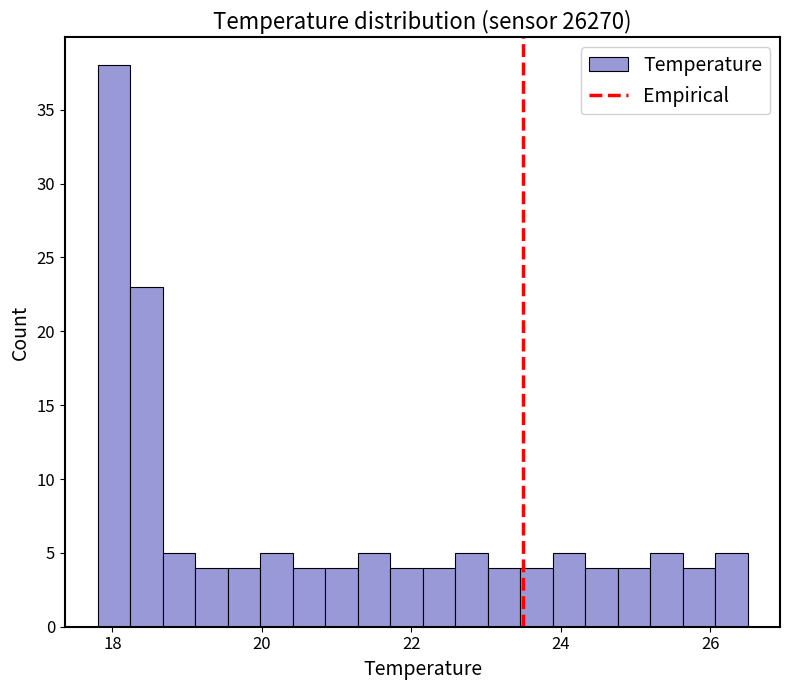

Read against the x-axis, roughly where is the centre of the tallest bar?

18.0